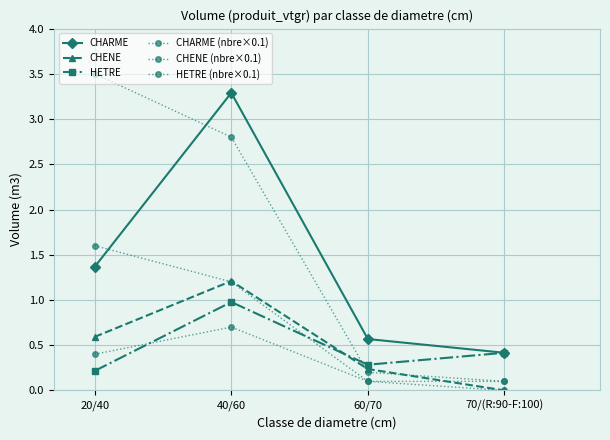

Does the chart have visible grid lines?

Yes